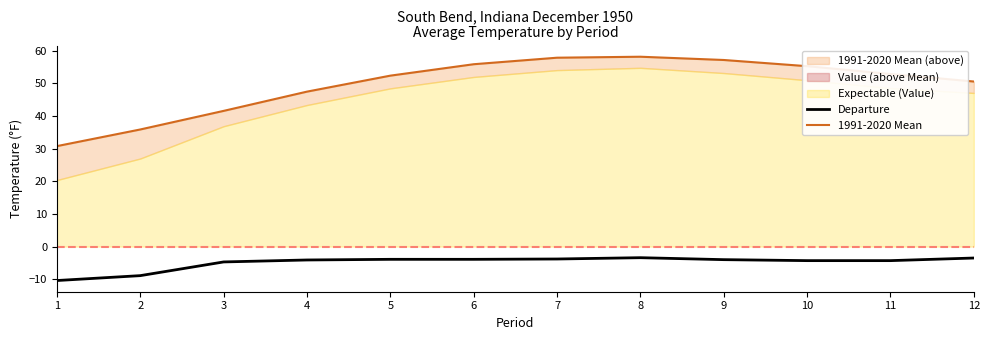

What is the difference between the maximum and minimum values in the Departure series?

7.0